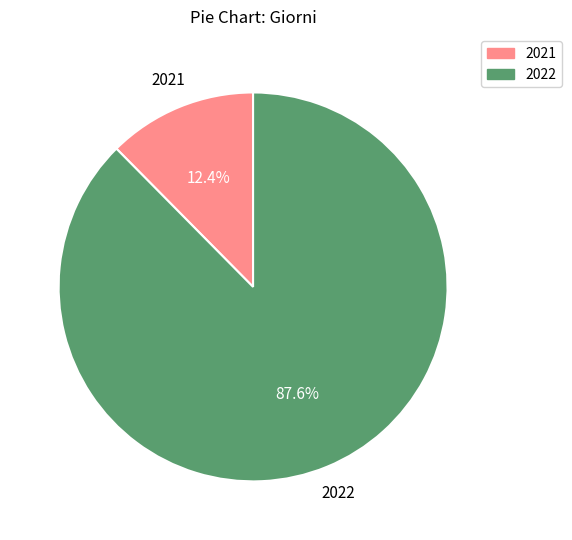

To the nearest percent, what is the combined percentage of 2022 and 2021?

100%